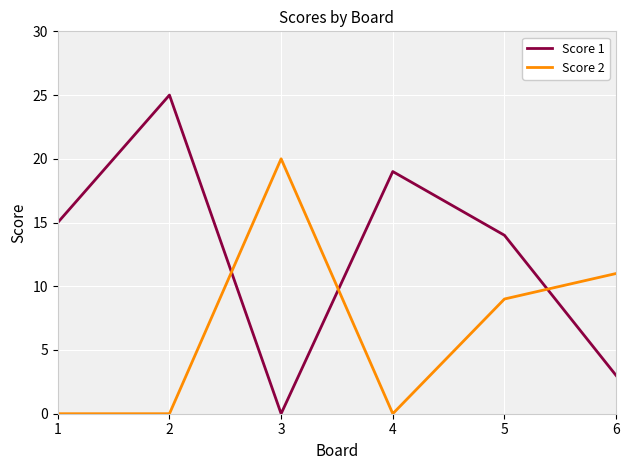

Reading right to left, extract all data points from this chart.

Score 1: 3	14	19	0	25	15
Score 2: 11	9	0	20	0	0